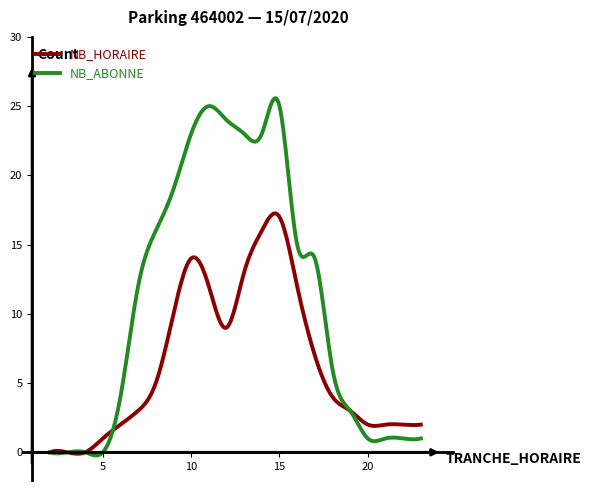

How many series are shown in this chart?

2